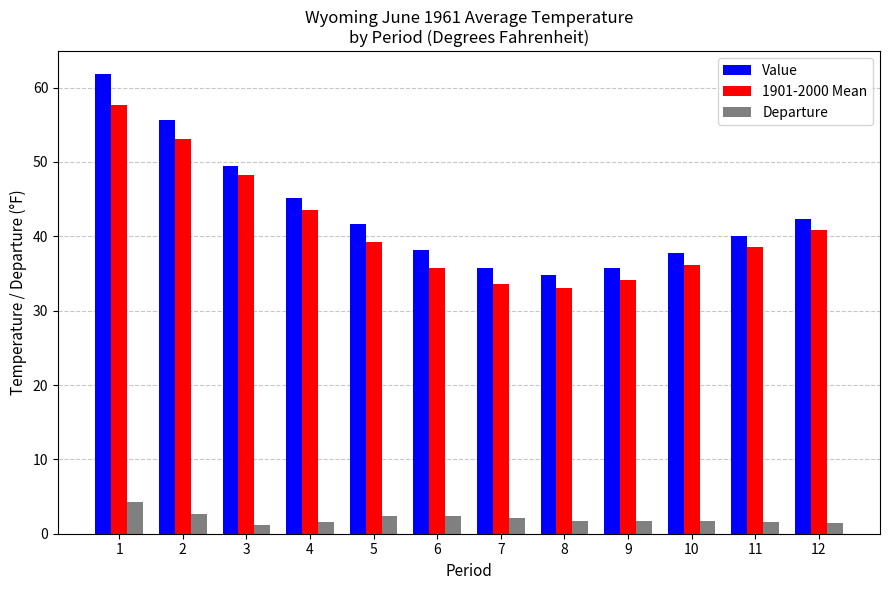

What is the highest value of the Value series?

61.8